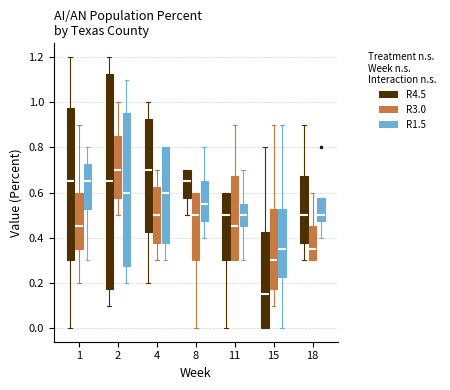

Reading left to right, transcribe this box plot: for each box, give where its median line is, the range the box spans, and where its two whiskers end, as read against the y-axis. The values are not printed on the chart, so give them approximately, as read against the axis.

1 (R4.5): median 0.66, box 0.30 to 0.98, whiskers 0.00 to 1.20
1 (R3.0): median 0.46, box 0.36 to 0.60, whiskers 0.20 to 0.90
1 (R1.5): median 0.66, box 0.52 to 0.72, whiskers 0.30 to 0.80
2 (R4.5): median 0.66, box 0.18 to 1.12, whiskers 0.10 to 1.20
2 (R3.0): median 0.70, box 0.58 to 0.86, whiskers 0.50 to 1.00
2 (R1.5): median 0.60, box 0.28 to 0.96, whiskers 0.20 to 1.10
4 (R4.5): median 0.70, box 0.42 to 0.92, whiskers 0.20 to 1.00
4 (R3.0): median 0.50, box 0.38 to 0.62, whiskers 0.30 to 0.70
4 (R1.5): median 0.60, box 0.38 to 0.80, whiskers 0.30 to 0.80
8 (R4.5): median 0.66, box 0.58 to 0.70, whiskers 0.50 to 0.70
8 (R3.0): median 0.50, box 0.30 to 0.60, whiskers 0.00 to 0.60
8 (R1.5): median 0.56, box 0.48 to 0.66, whiskers 0.40 to 0.80
11 (R4.5): median 0.50, box 0.30 to 0.60, whiskers 0.00 to 0.60
11 (R3.0): median 0.46, box 0.30 to 0.68, whiskers 0.30 to 0.90
11 (R1.5): median 0.50, box 0.46 to 0.56, whiskers 0.30 to 0.70
15 (R4.5): median 0.16, box 0.00 to 0.42, whiskers 0.00 to 0.80
15 (R3.0): median 0.30, box 0.18 to 0.52, whiskers 0.10 to 0.90
15 (R1.5): median 0.36, box 0.22 to 0.52, whiskers 0.00 to 0.90
18 (R4.5): median 0.50, box 0.38 to 0.68, whiskers 0.30 to 0.90
18 (R3.0): median 0.36, box 0.30 to 0.46, whiskers 0.30 to 0.60
18 (R1.5): median 0.50, box 0.48 to 0.58, whiskers 0.40 to 0.58